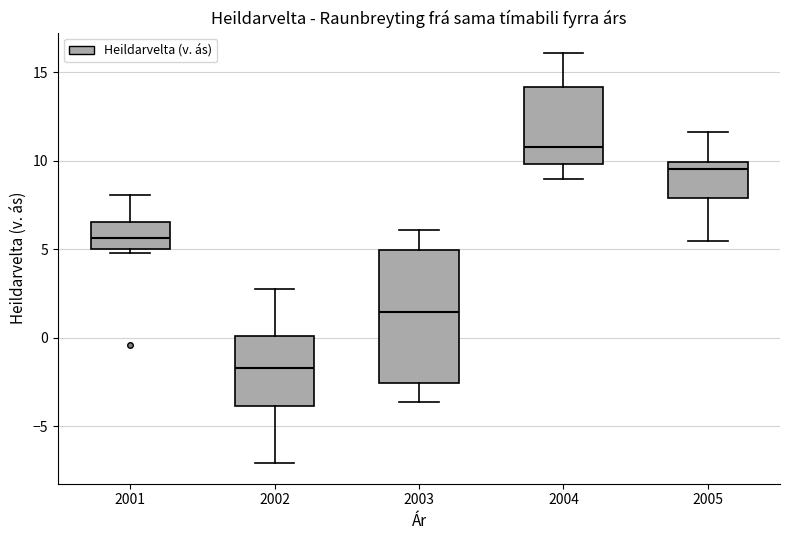

Comparing the boxes themselves (not the whiskers), which one is the tallest?

2003